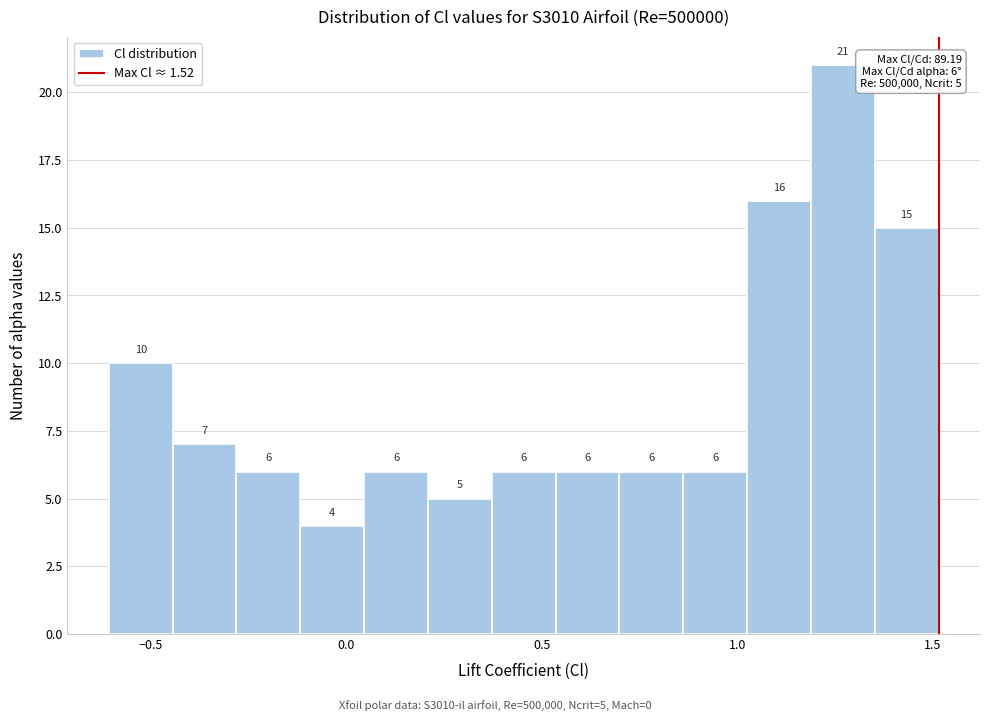

Around what value on the x-axis is the tallest bar? Give the approximate position of its centre, as read against the axis.

1.25